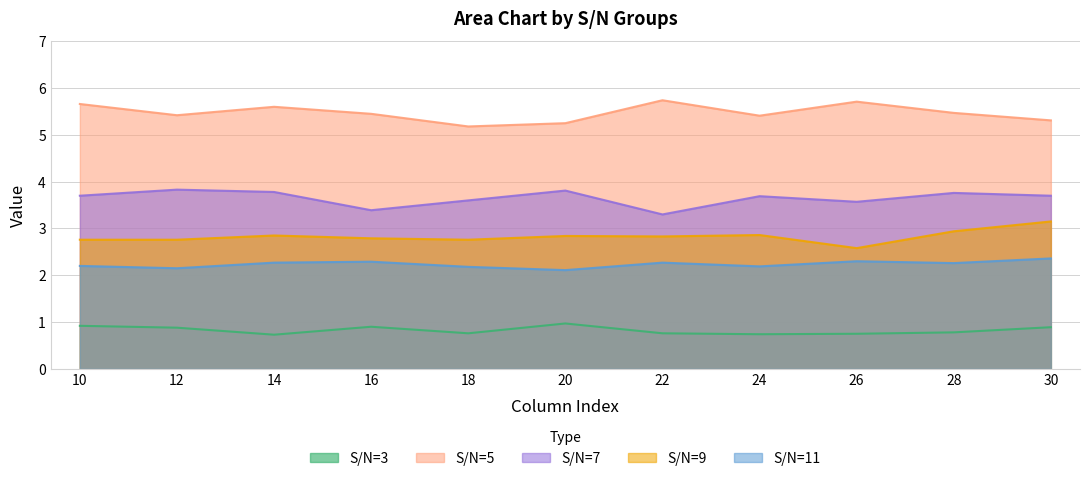

The value of S/N=5 at 30 is 5.3. True or false?

True